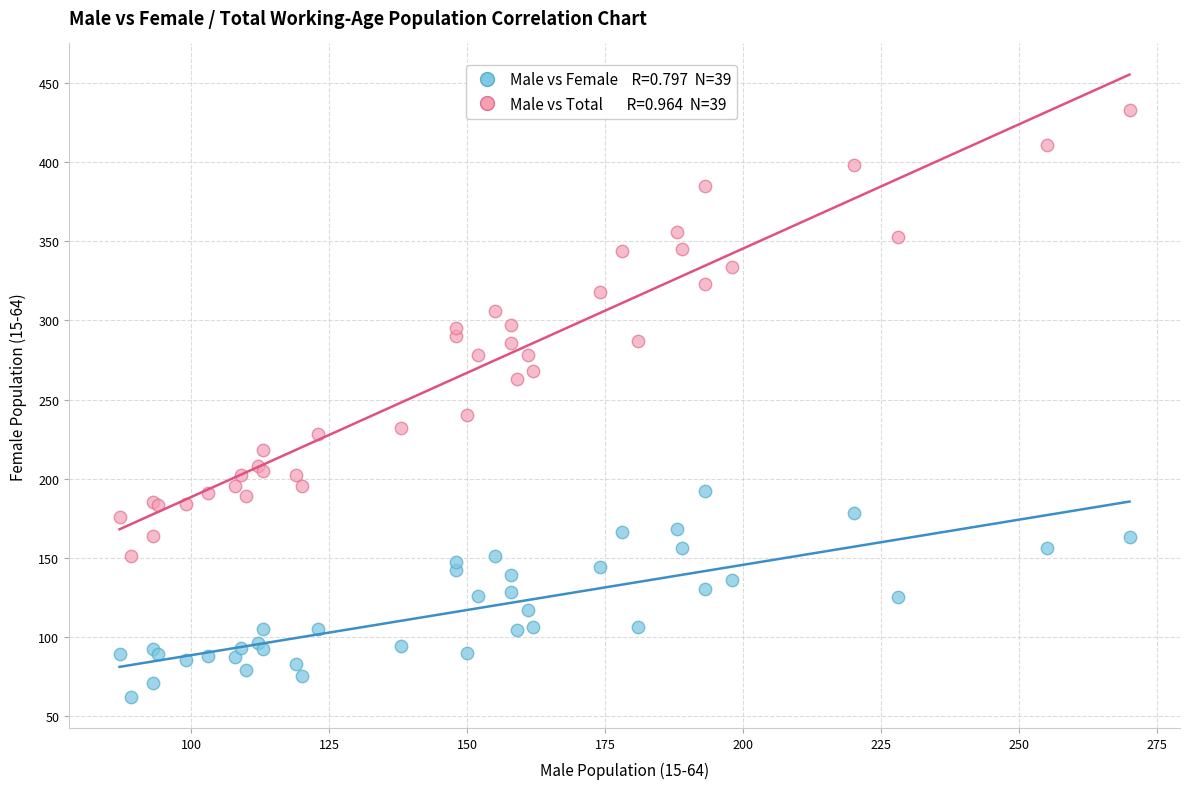

Across all series, what Y value is closest to 247?

240